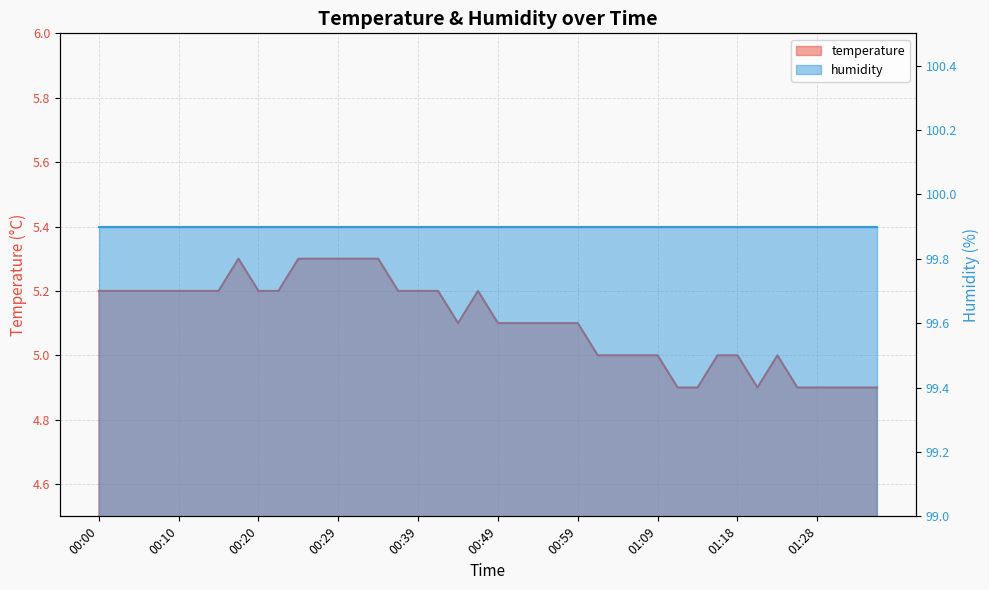

List the labels in order of value, smallest first.

01:11, 01:14, 01:21, 01:26, 01:28, 01:31, 01:33, 01:36, 01:01, 01:04, 01:06, 01:09, 01:16, 01:18, 01:23, 00:44, 00:49, 00:52, 00:54, 00:56, 00:59, 00:00, 00:02, 00:05, 00:07, 00:10, 00:12, 00:15, 00:20, 00:22, 00:37, 00:39, 00:42, 00:47, 00:17, 00:25, 00:27, 00:29, 00:32, 00:34